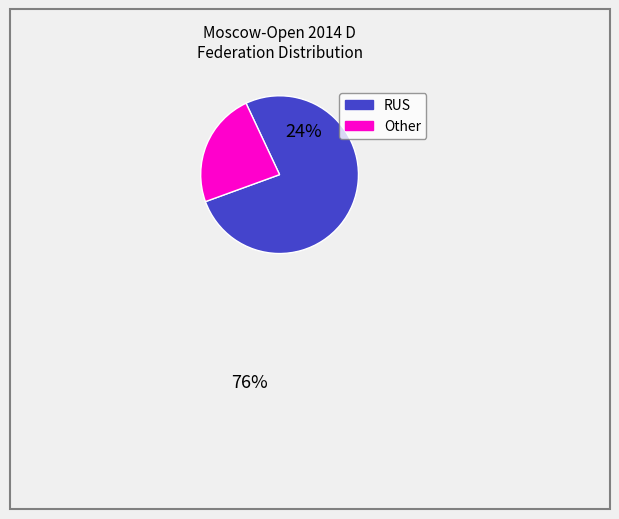

Do Other and RUS together represent more than half of the pie?

Yes